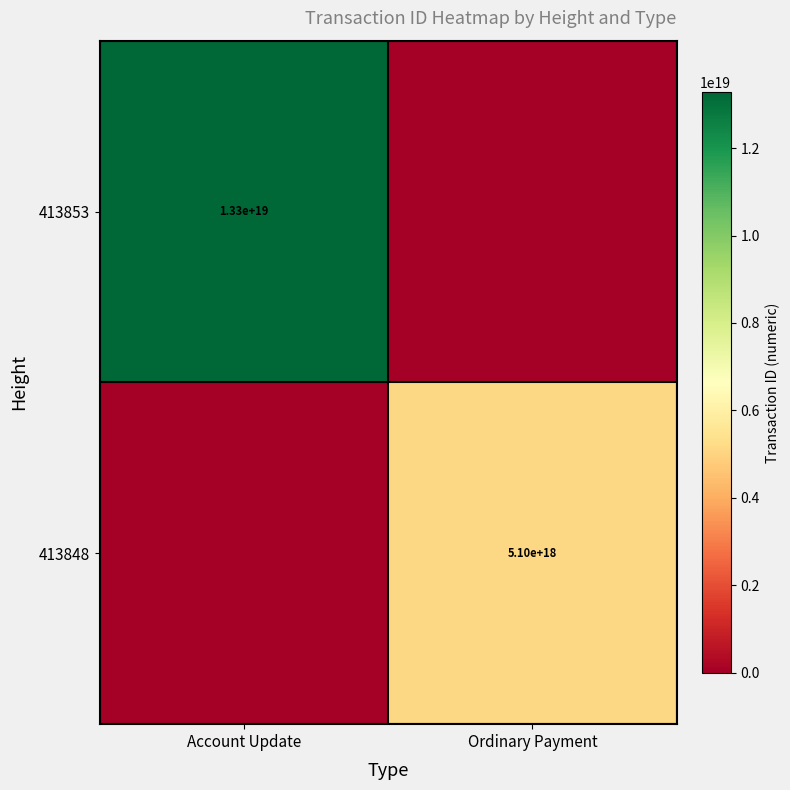

The 413848 series shows 8115137994243757056 at Ordinary Payment. True or false?

False